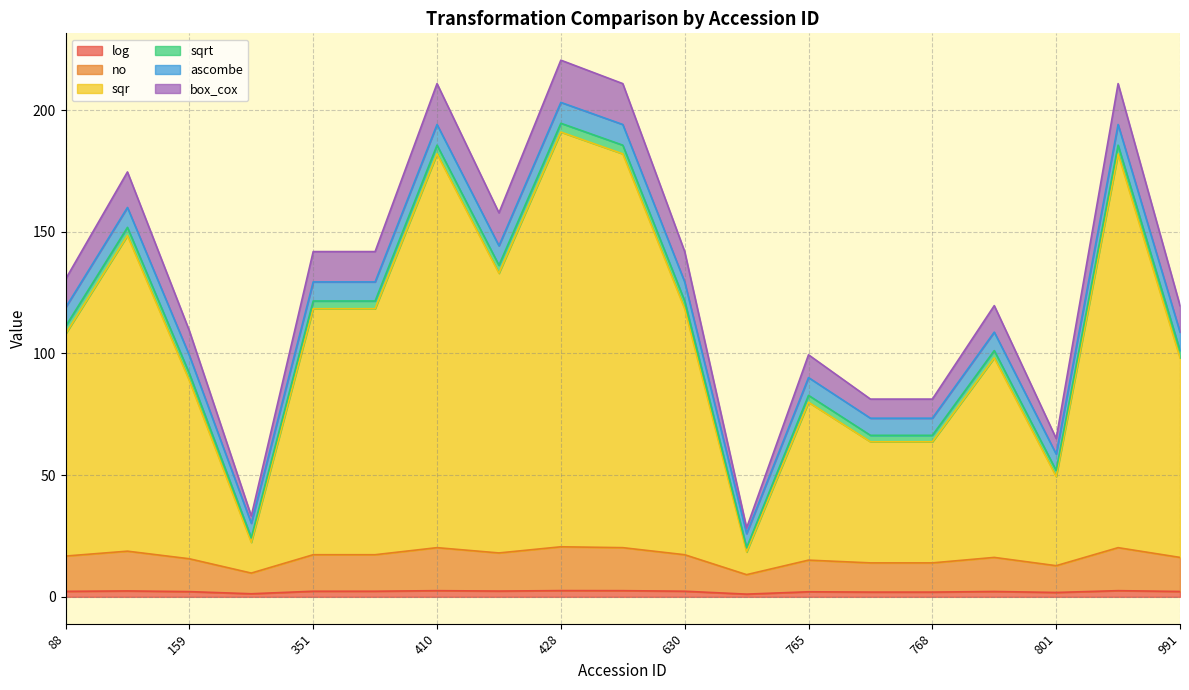

List the labels in order of log value, largest first.

428, 410, 430, 915, 108, 424, 351, 403, 630, 88, 772, 991, 159, 765, 766, 768, 801, 350, 763